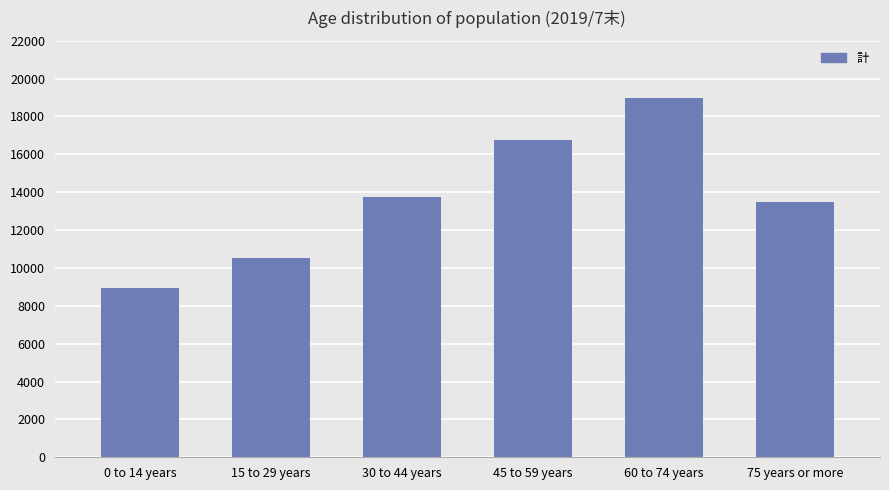

The chart shows a value of 8962 at 0 to 14 years. True or false?

True